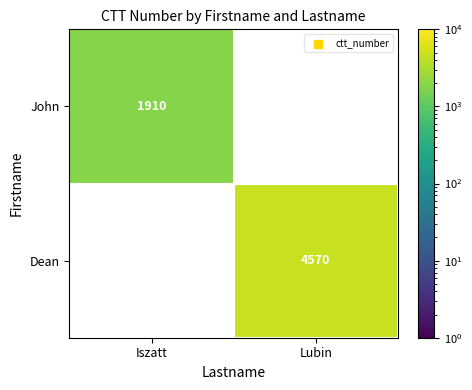

Is it true that John equals 962 at Iszatt?

False